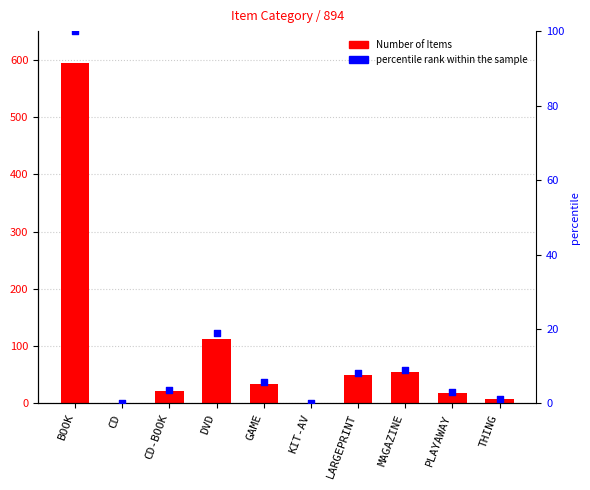

At which category is the sum across all series the highest?

BOOK